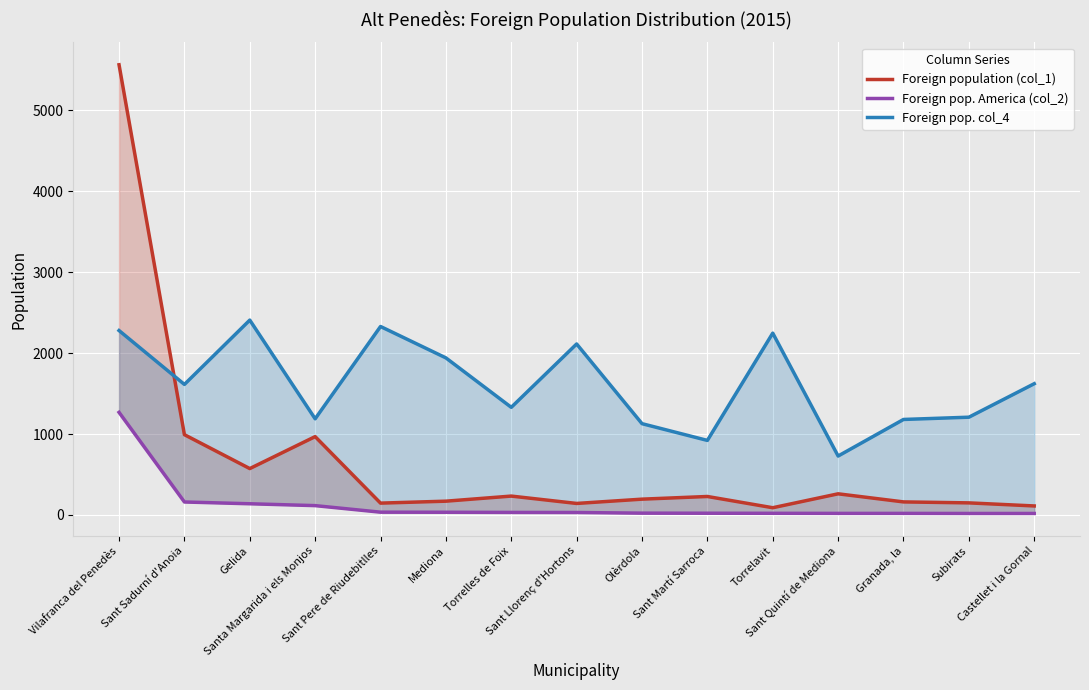

What is the greatest value displayed?

5564